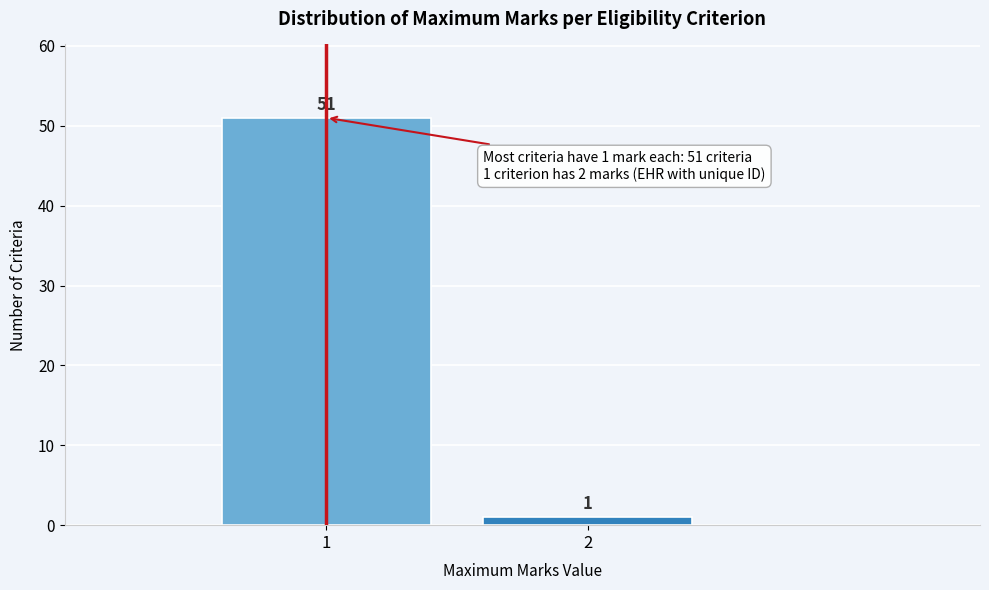

Reading left to right, transcribe all the data shown in this chart.

1=51	2=1